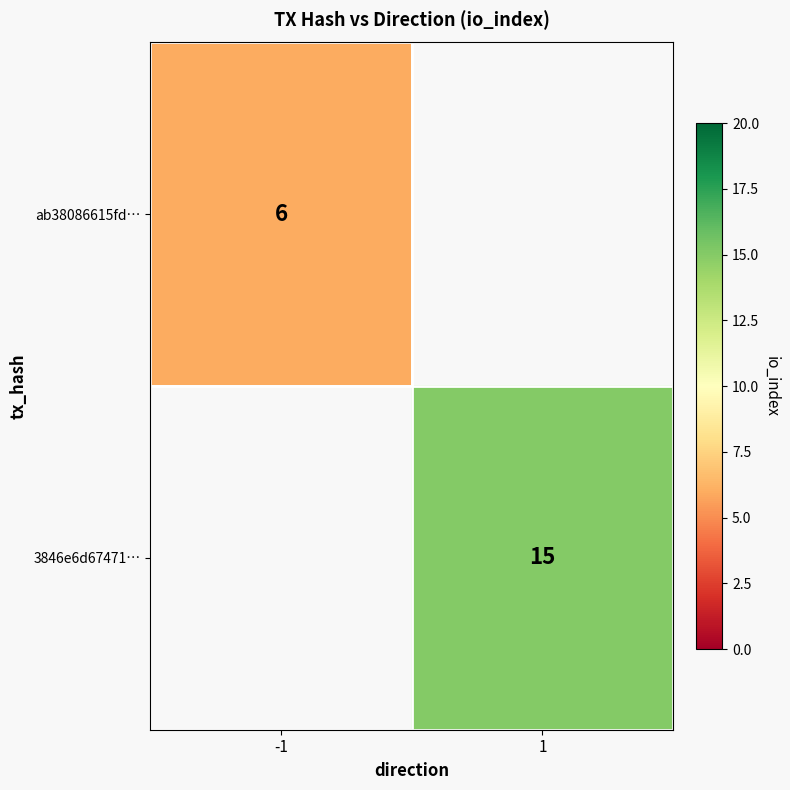

True or false: ab38086615fd… has a value of 3 at -1.

False